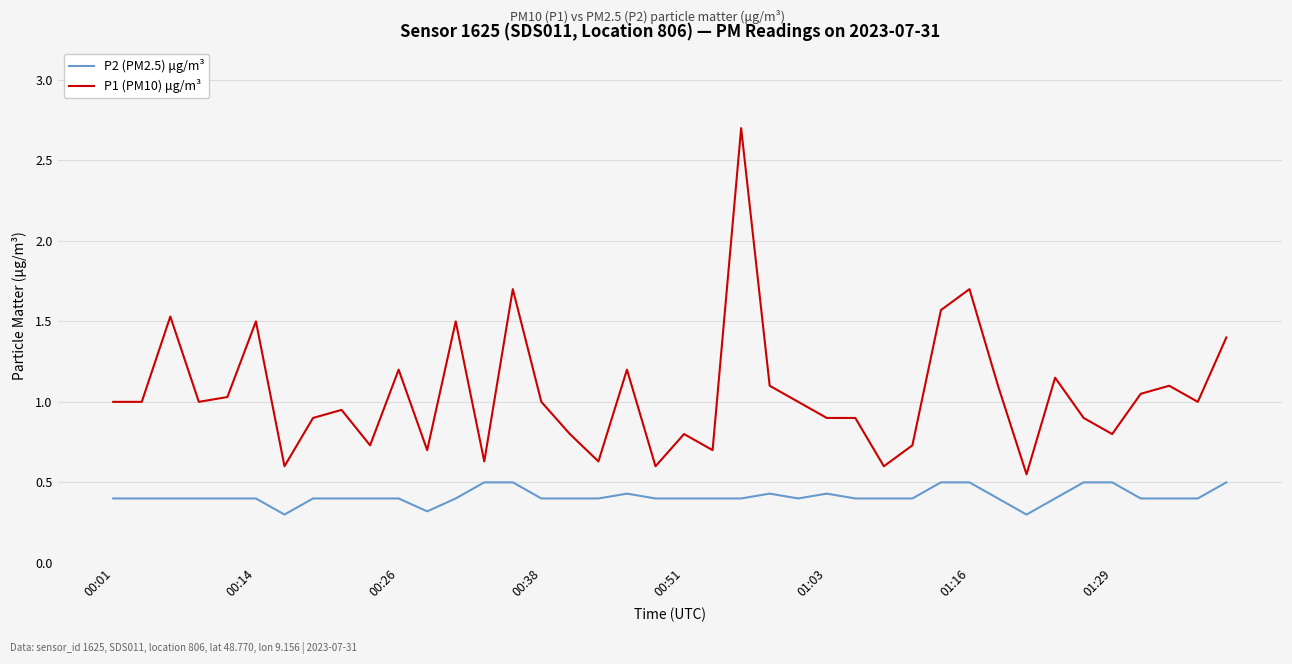

Rank the series by their average value, from highest to lowest.

P1 (PM10) μg/m³, P2 (PM2.5) μg/m³